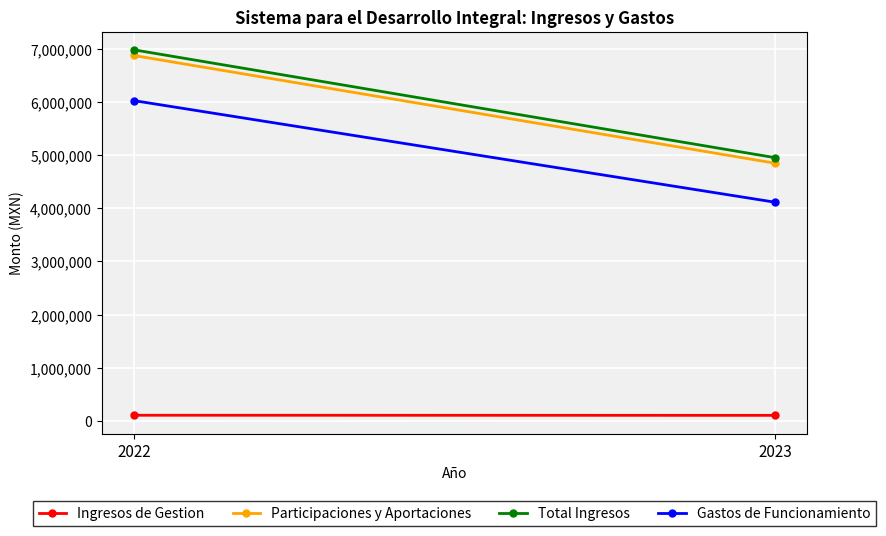

What is the difference between the highest and lowest values at 2022?

6869580.3